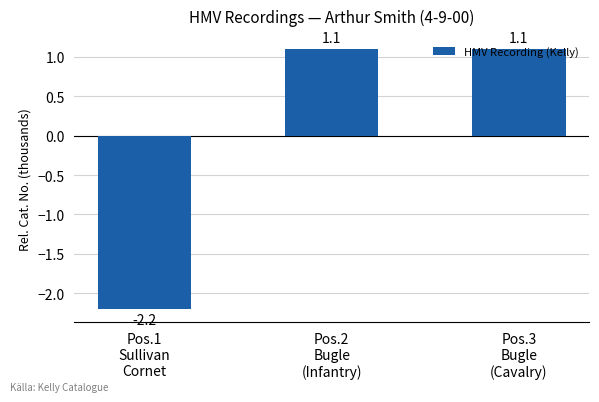

What is the greatest value displayed?

1.1